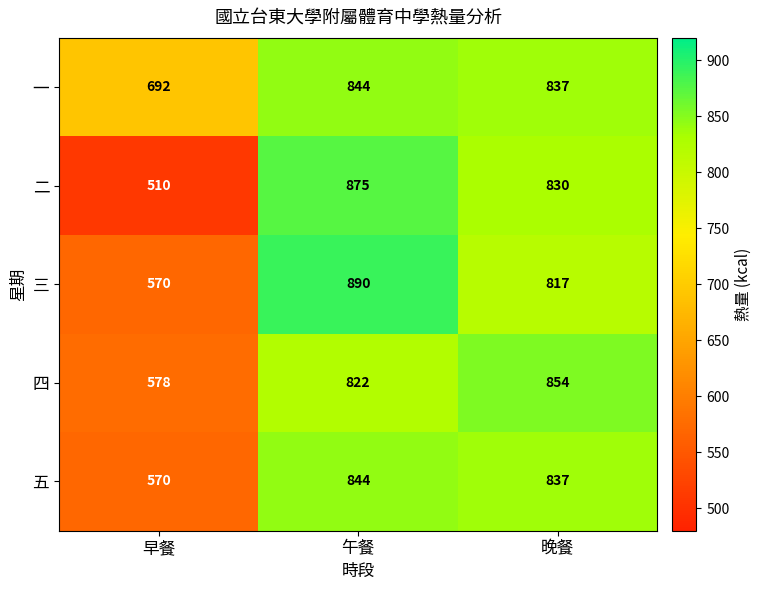

What is the spread (max minus min) of values at 晚餐?

37